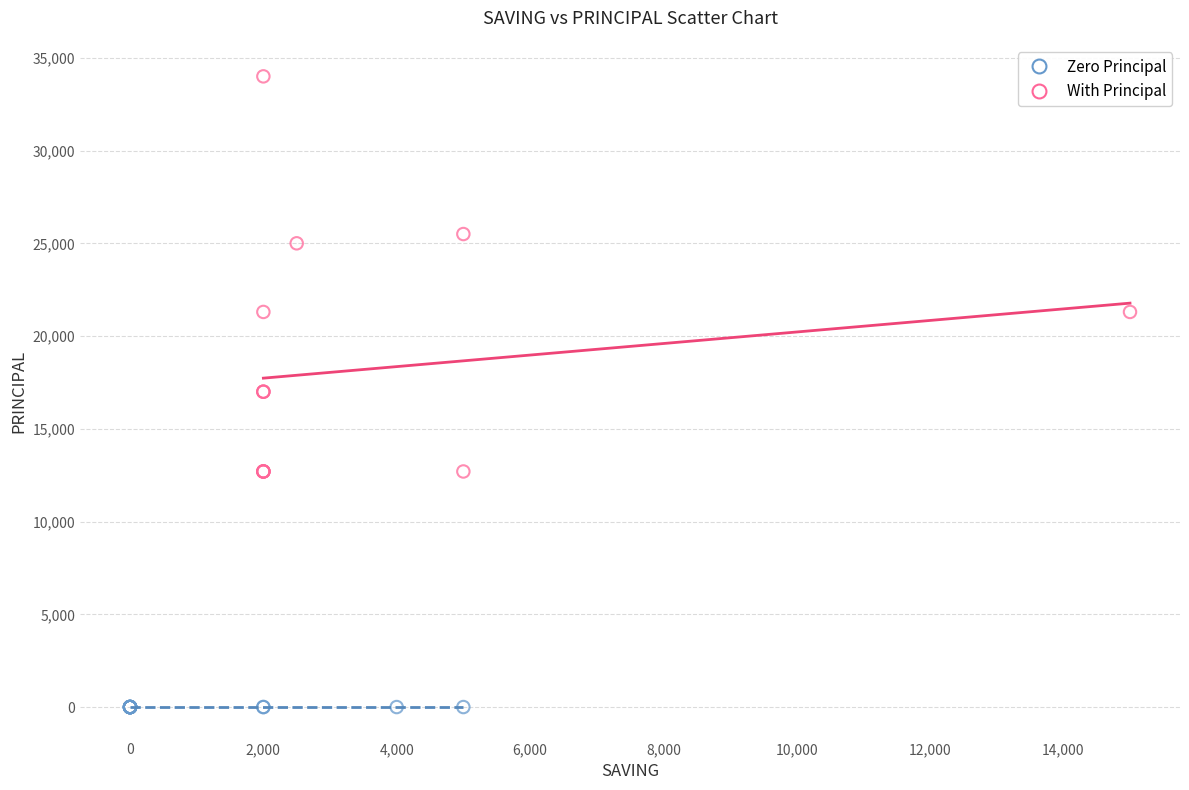

Which series reaches the maximum Y coordinate?

With Principal